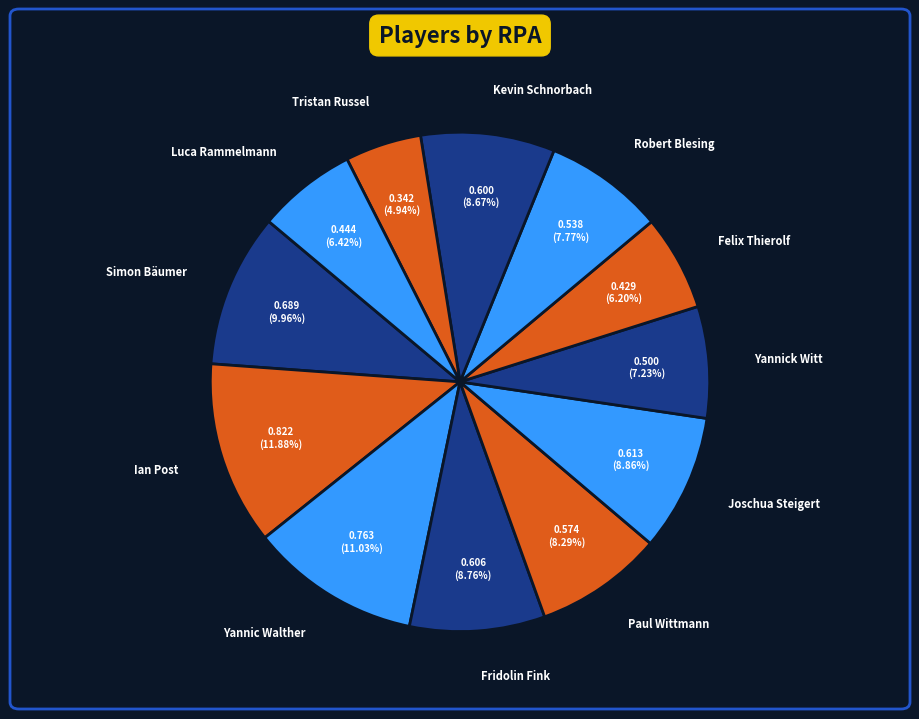

What percentage is NOT represented by Luca Rammelmann?

93.6%